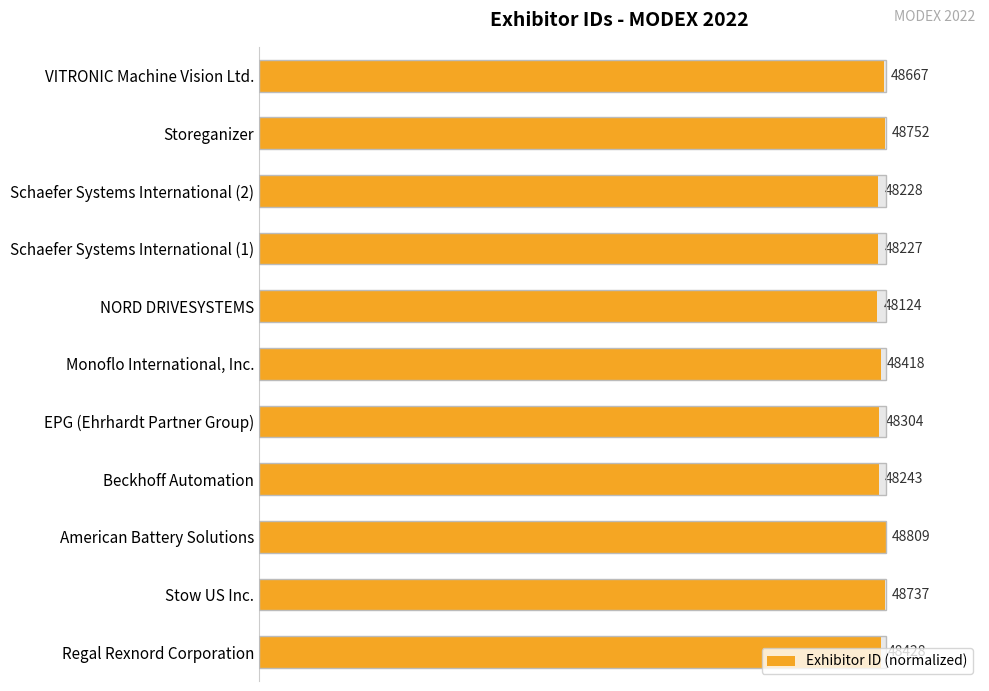

The value at American Battery Solutions is 61.5. True or false?

False